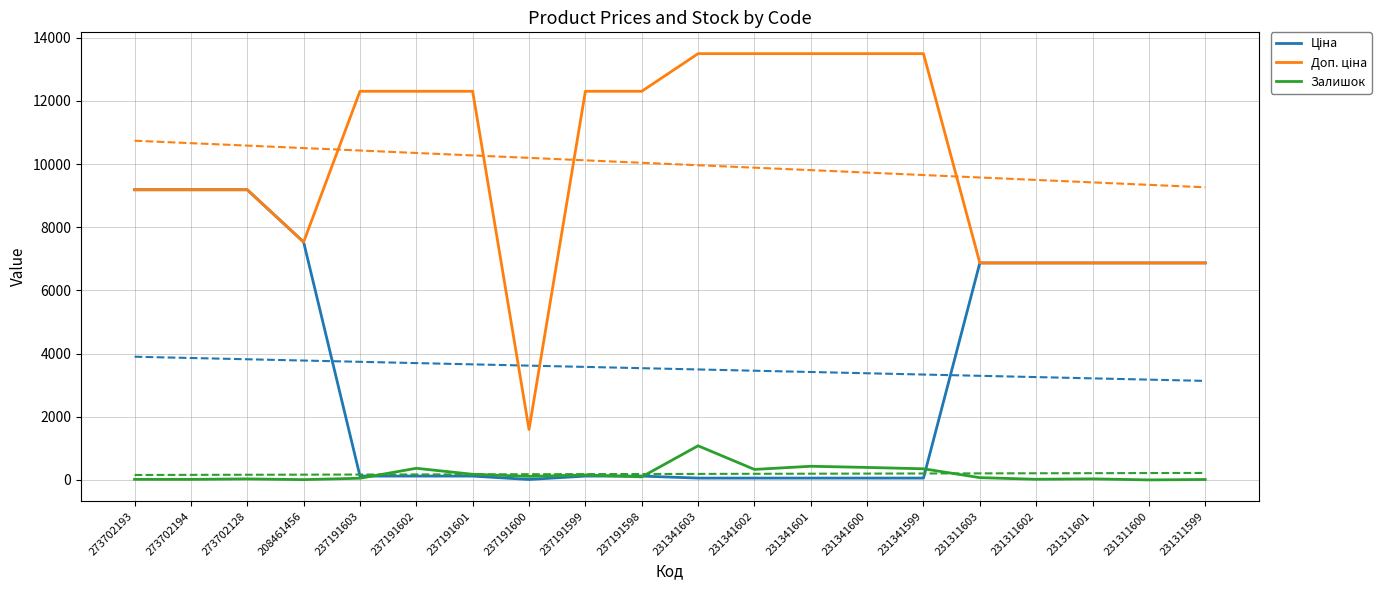

The value of Доп. ціна at 237191602 is 17897.5. True or false?

False